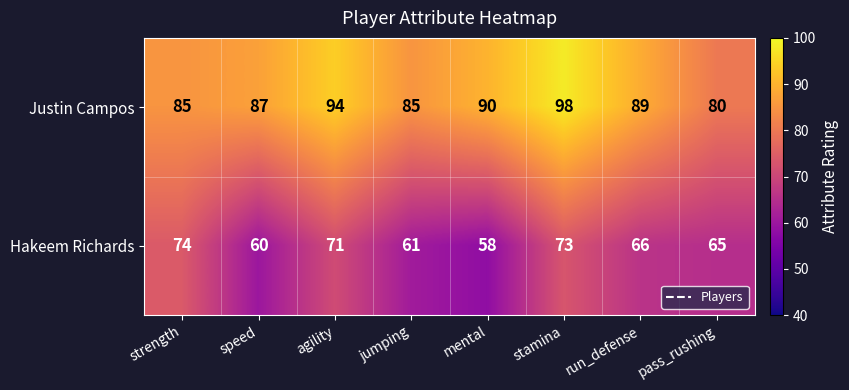

Rank the series at stamina from highest to lowest value.

Justin Campos, Hakeem Richards